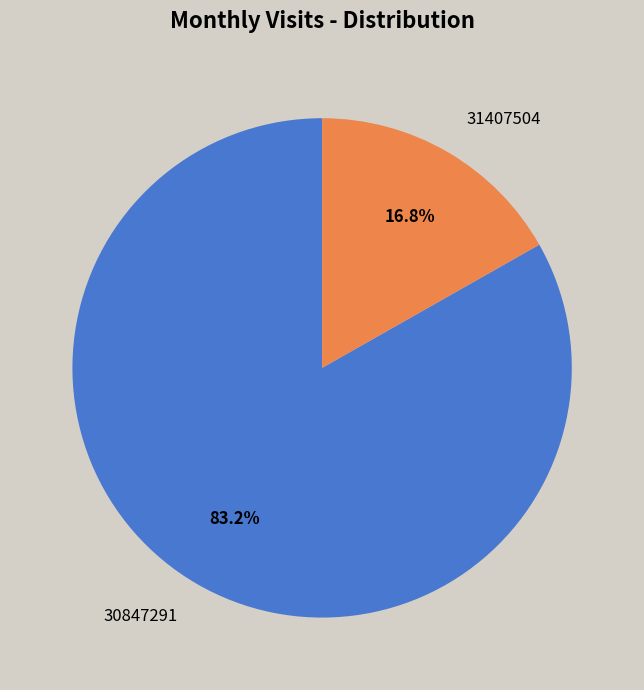

True or false: 30847291 accounts for 83% of the total.

True